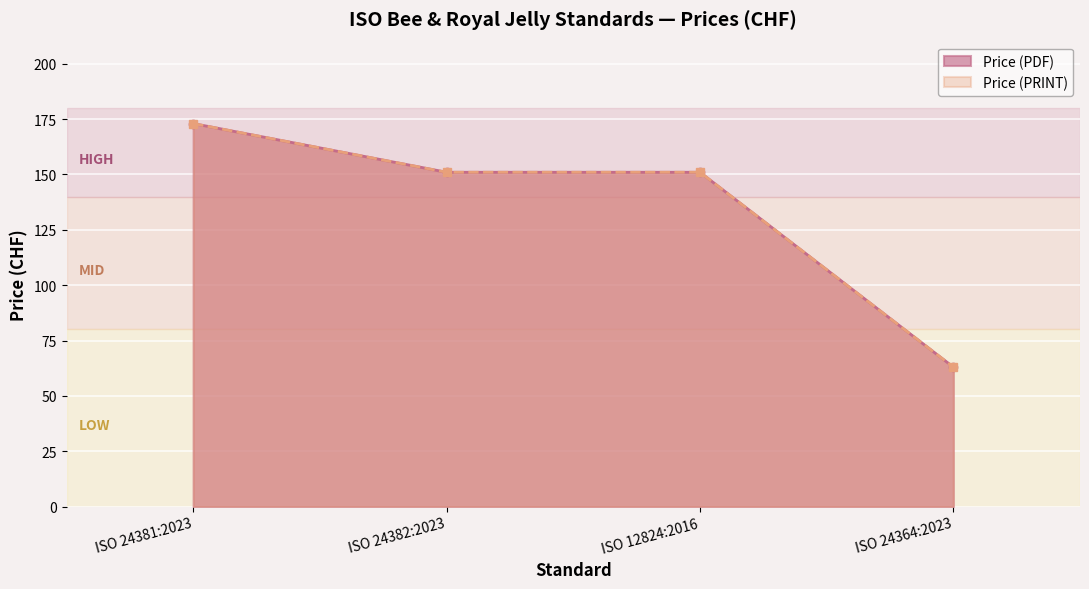

What position from the left is ISO 12824:2016?

3